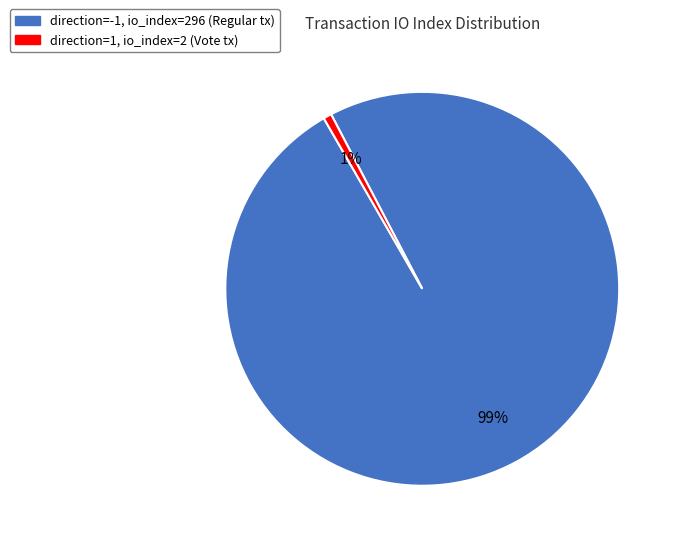

The direction=1, io_index=2 (Vote tx) slice represents 10% of the pie. True or false?

False